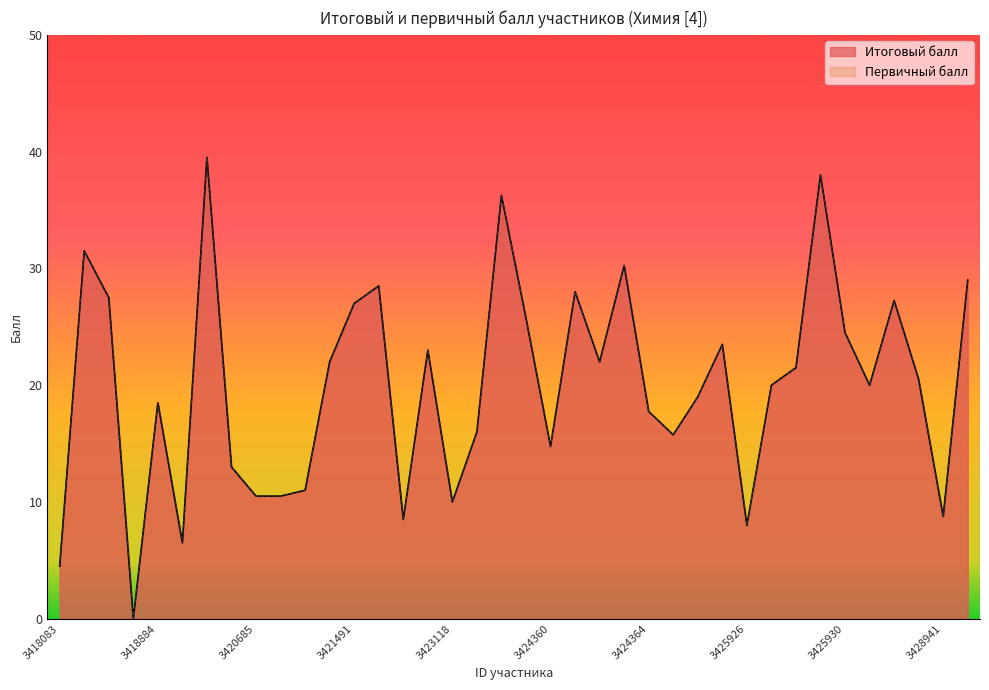

How many data points in Итоговый балл are above 20?

19